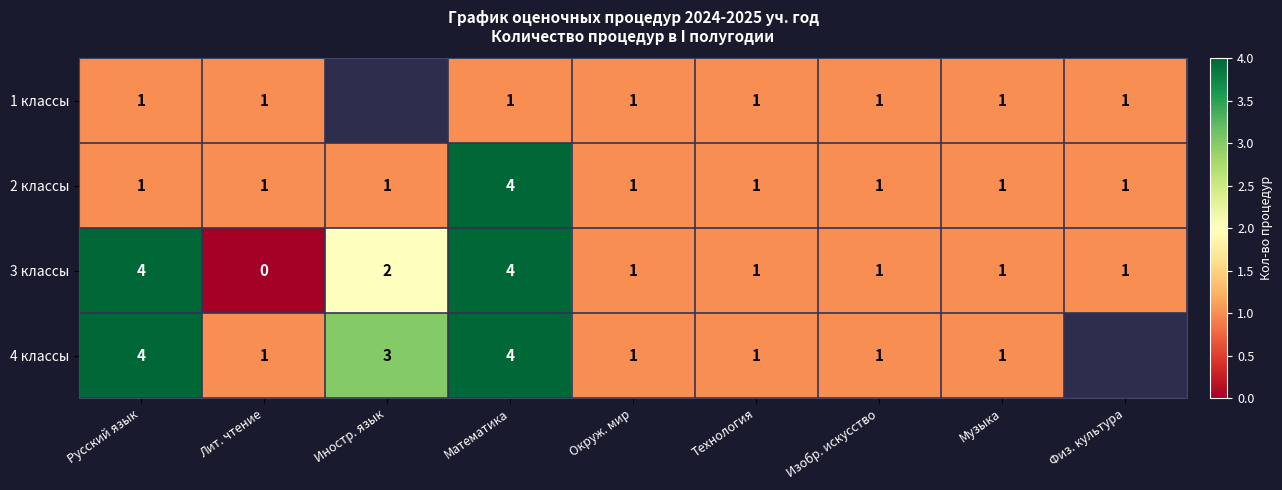

Between Русский язык and Музыка, which is larger?

Русский язык